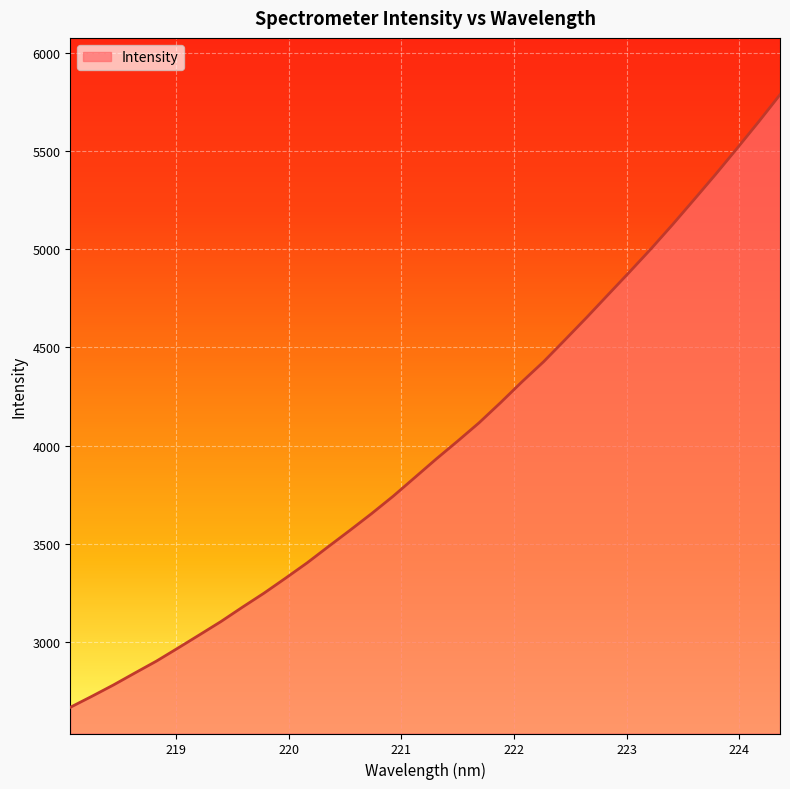

What is the sum of all values?

136056.5